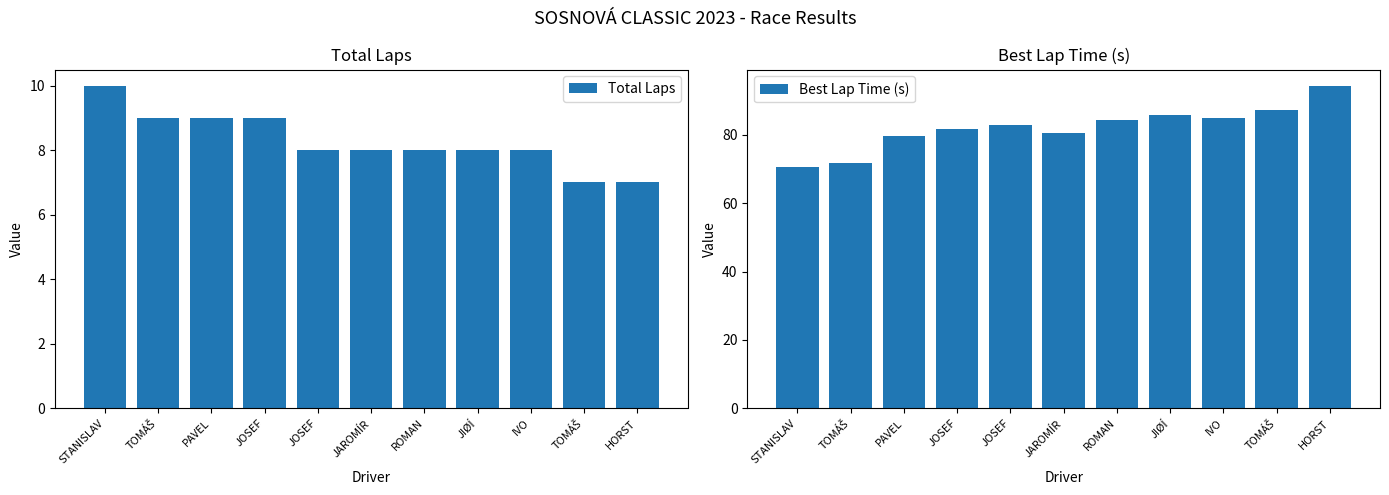

Read the Total Laps value at HORST.

7